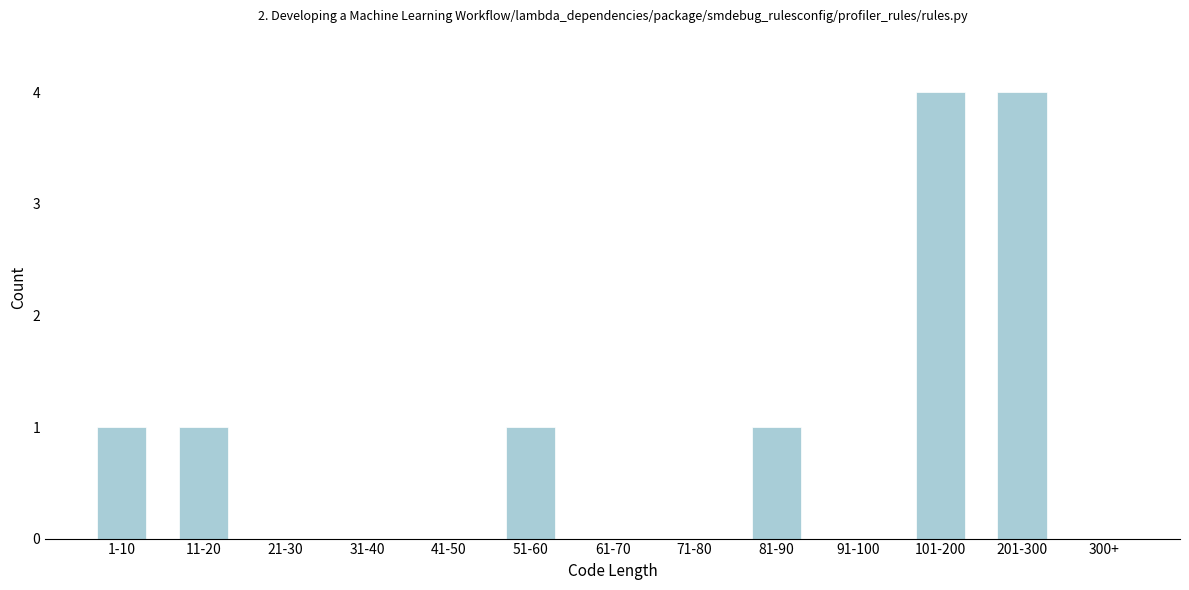

Reading left to right, transcribe all the data shown in this chart.

1-10=1	11-20=1	21-30=0	31-40=0	41-50=0	51-60=1	61-70=0	71-80=0	81-90=1	91-100=0	101-200=4	201-300=4	300+=0